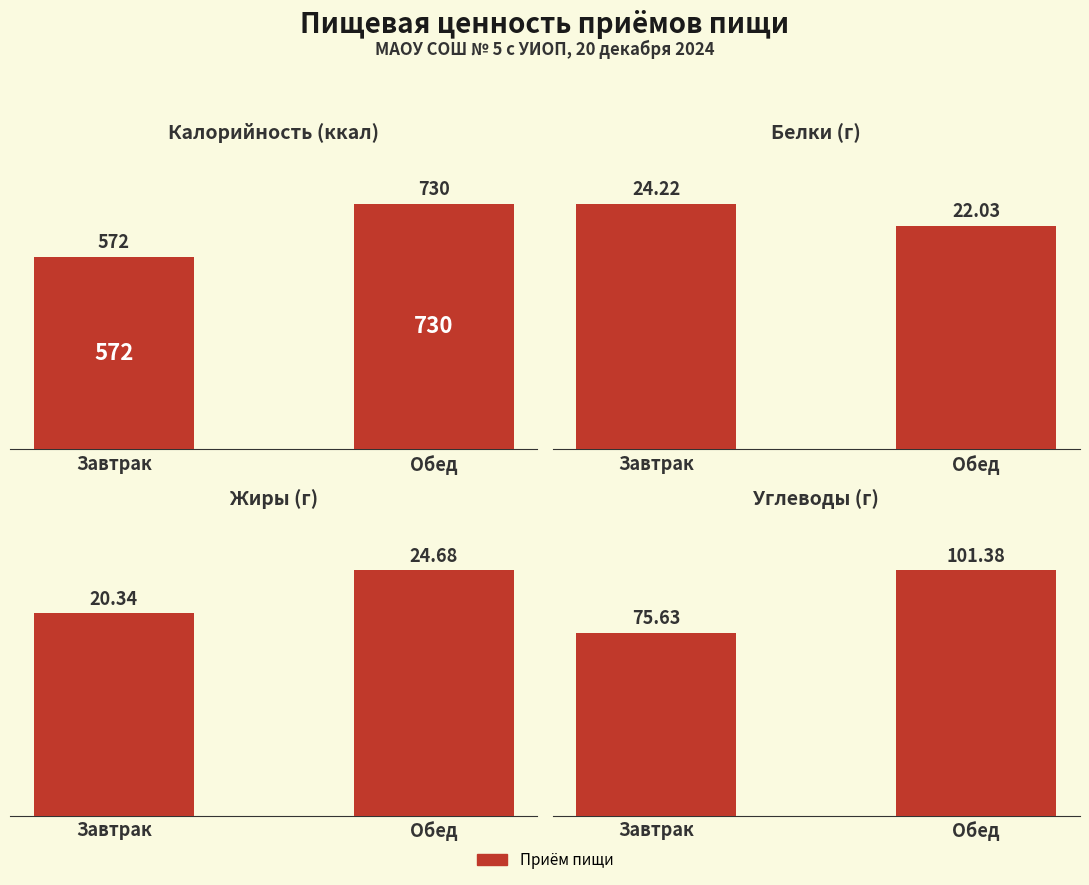

How many values in the Углеводы series are below 101?

1